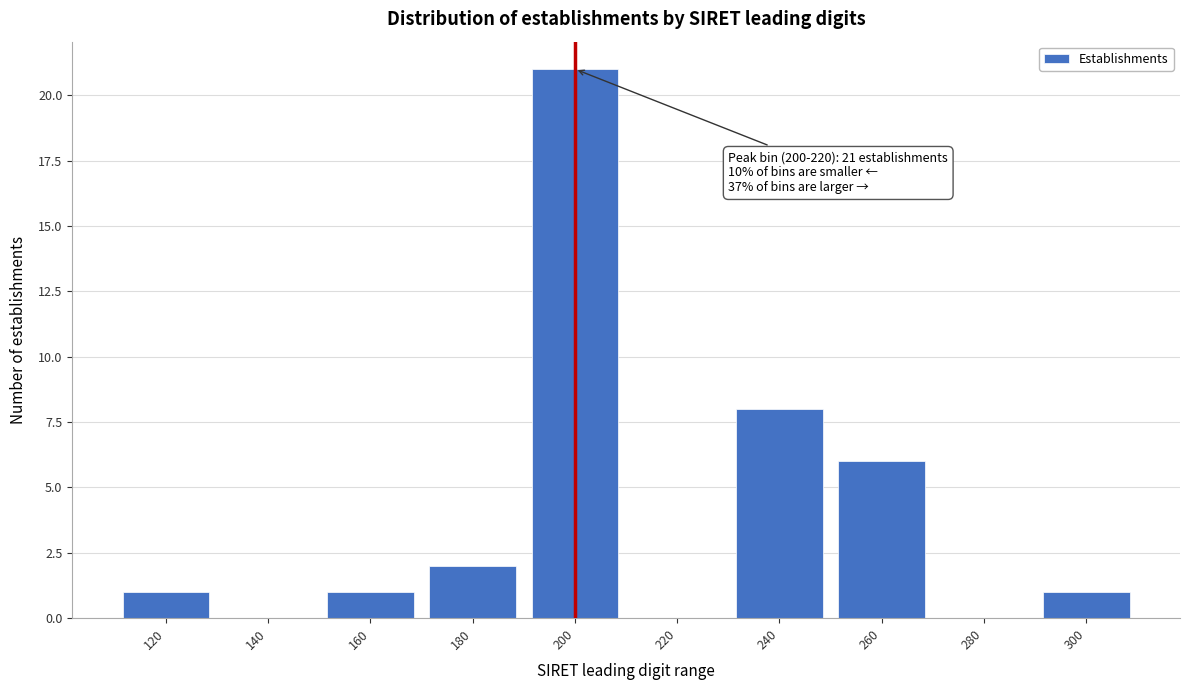

Reading right to left, what are all the values shown in this chart?

300=1	280=0	260=6	240=8	220=0	200=21	180=2	160=1	140=0	120=1